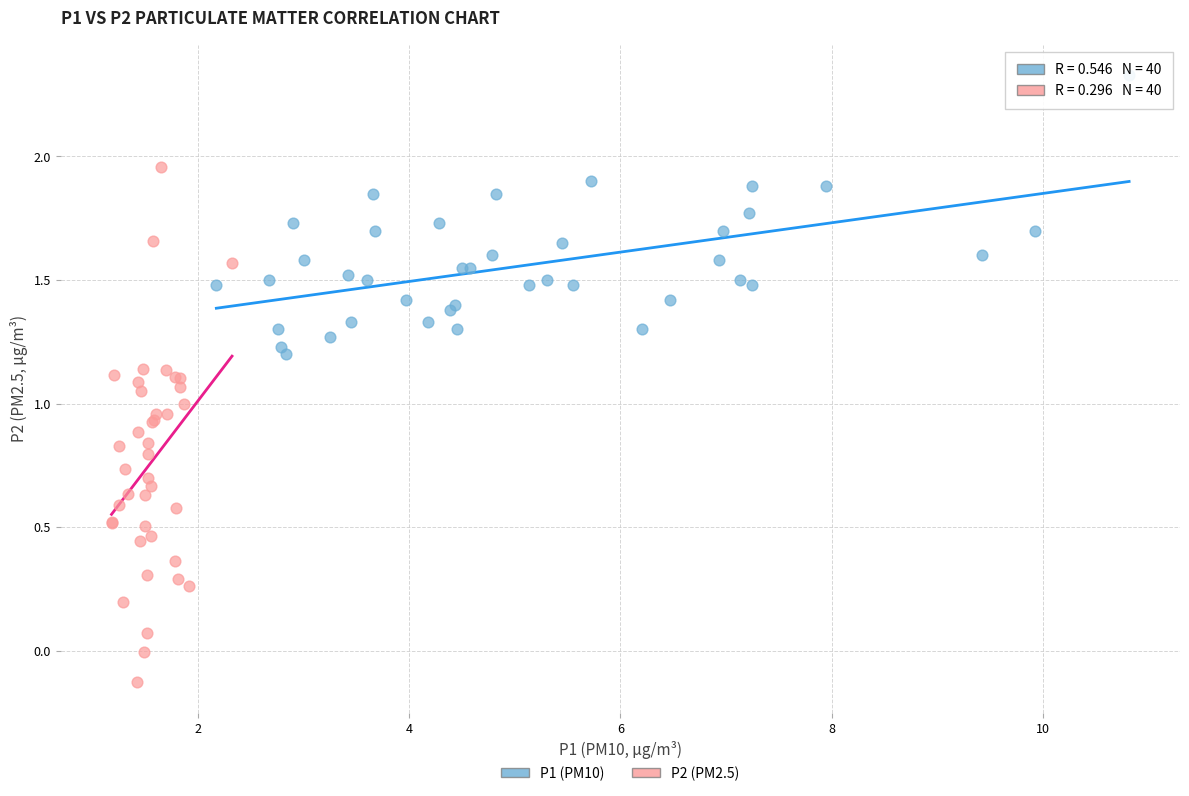

Which series has the largest Y range (max minus min)?

P2 (PM2.5)